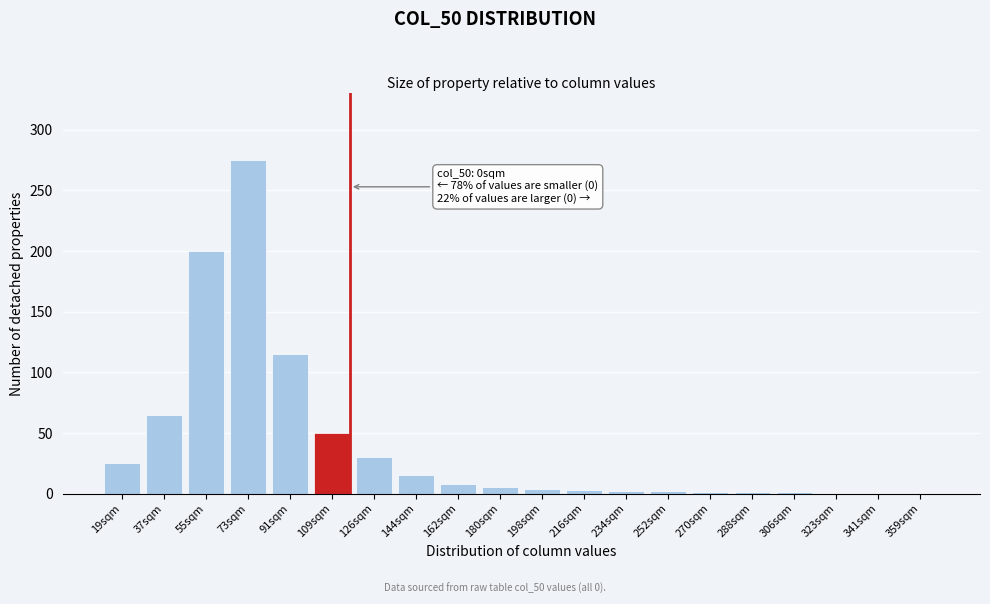

At which label is the value closest to 137?

91sqm